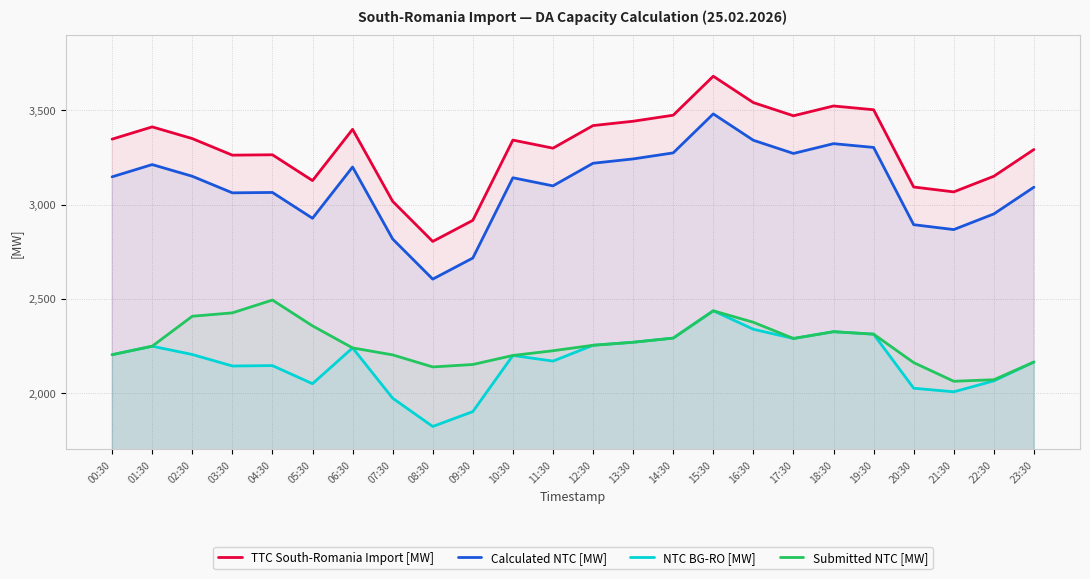

What is the average value of the Calculated NTC [MW] series?

3100